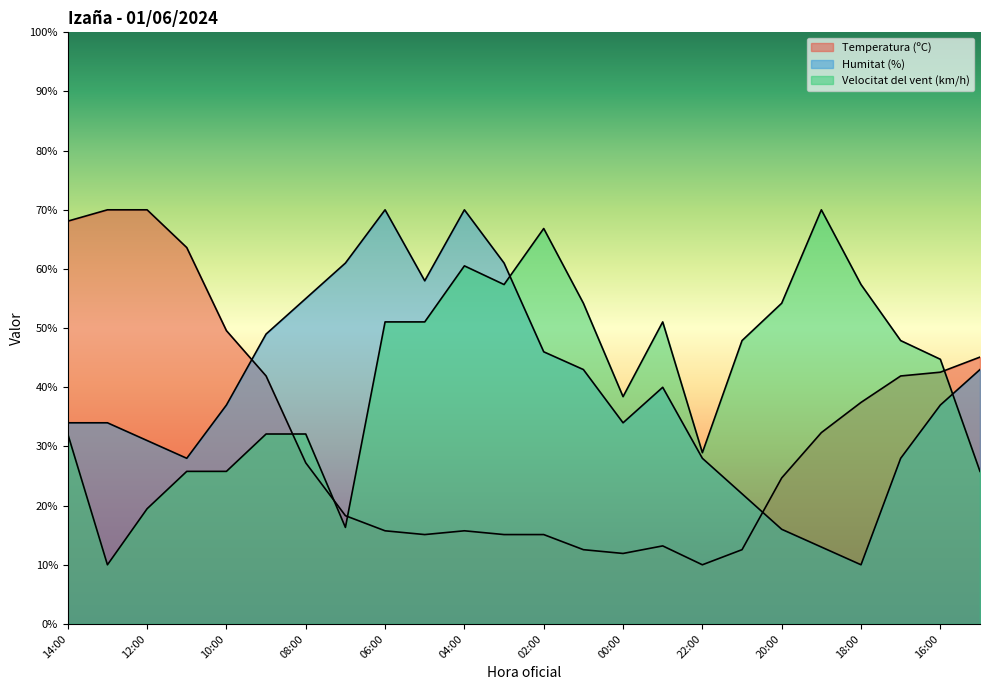

Read the Velocitat del vent (km/h) value at 17:00.

47.9